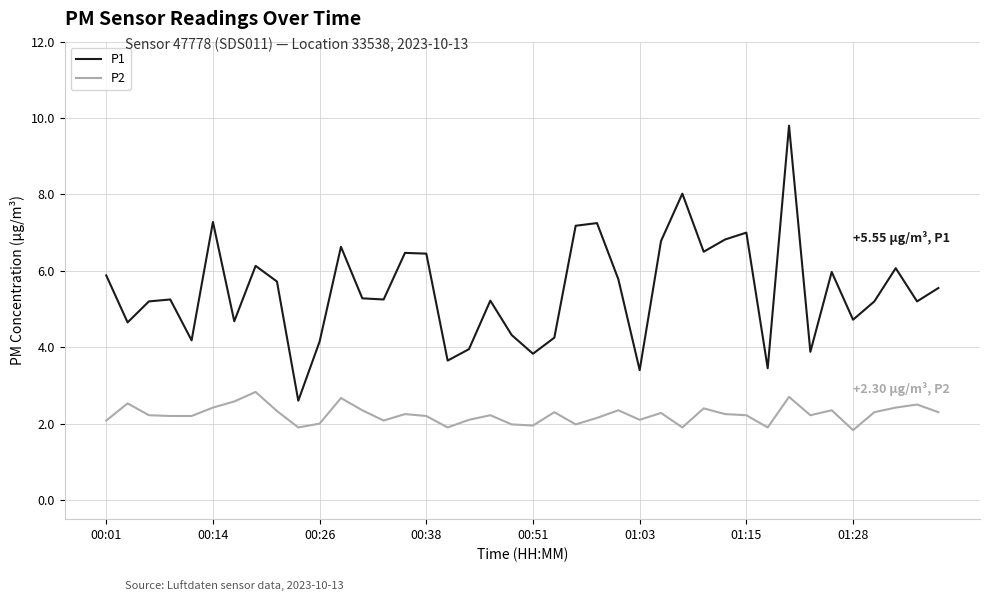

At how many categories does at least one series exceed 5?

26